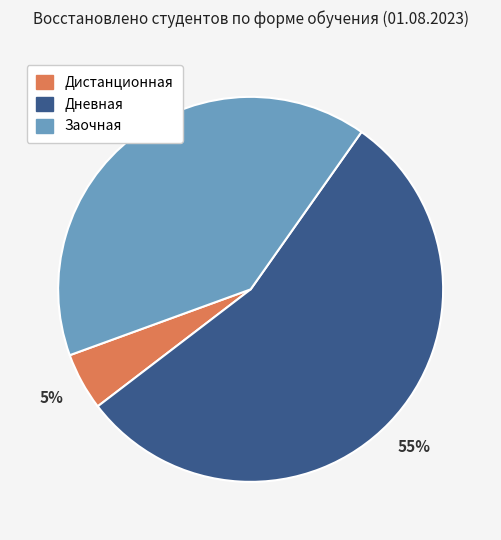

True or false: Заочная accounts for 40% of the total.

True